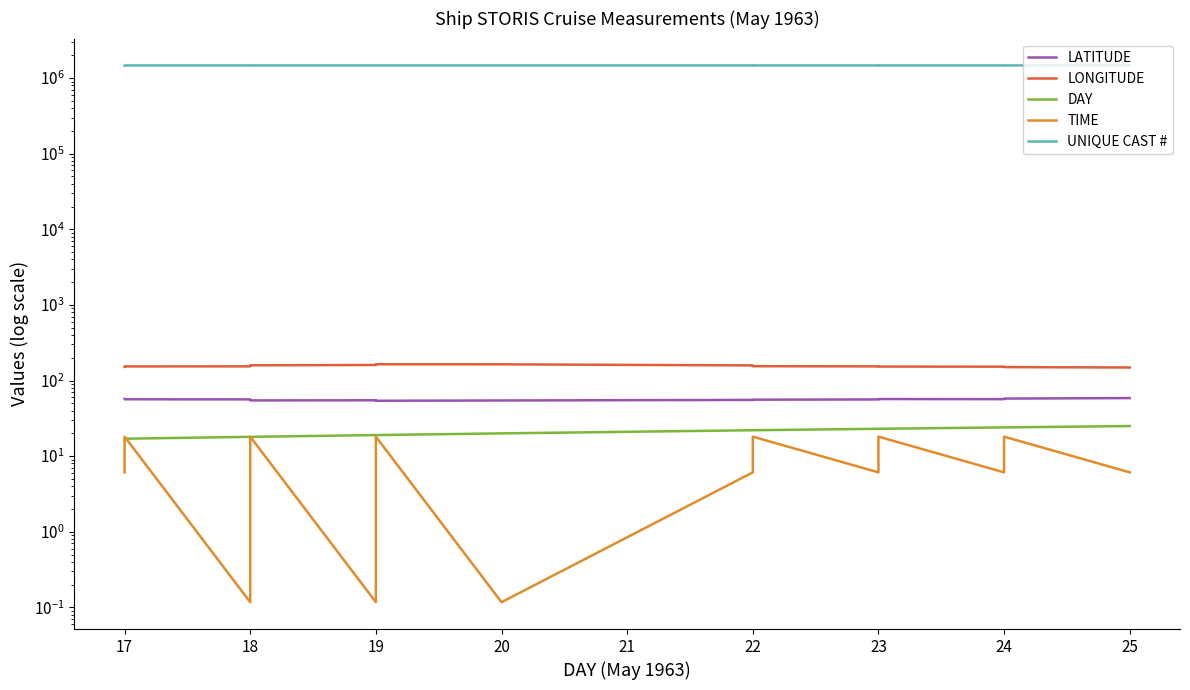

What is the lowest value of the DAY series?

17.0